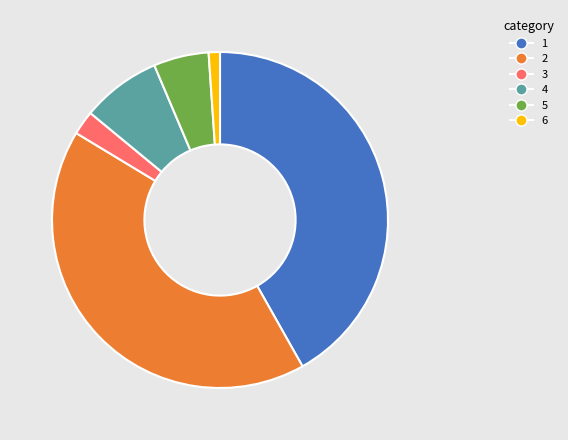

Does any single category account for the majority?

No